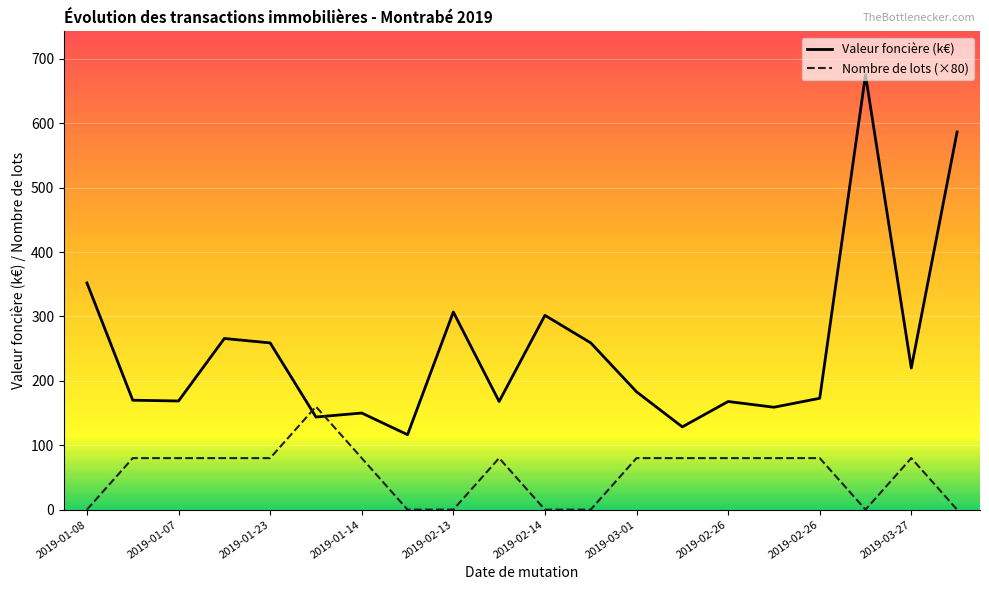

List the series in order of their peak value, highest first.

Valeur foncière (k€), Nombre de lots (×80)